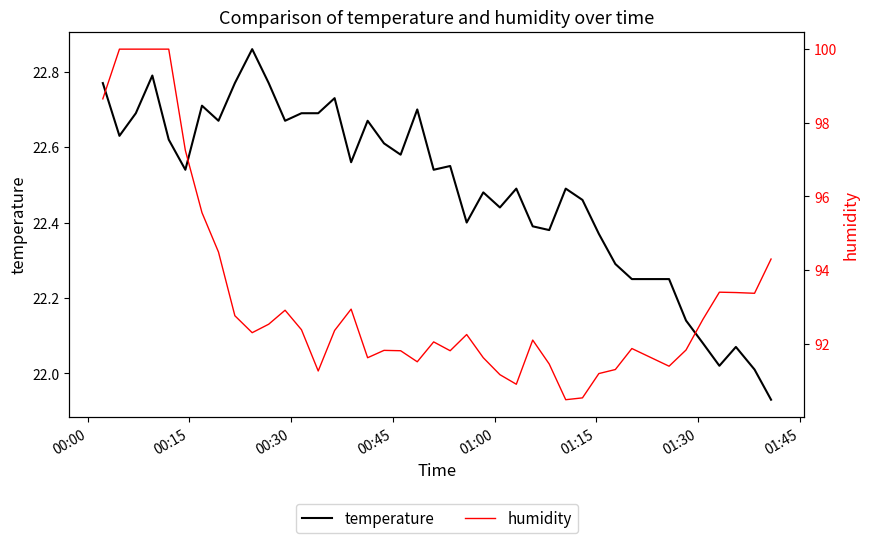

Is the value of humidity at 19 greater than the value of temperature at 32?

Yes